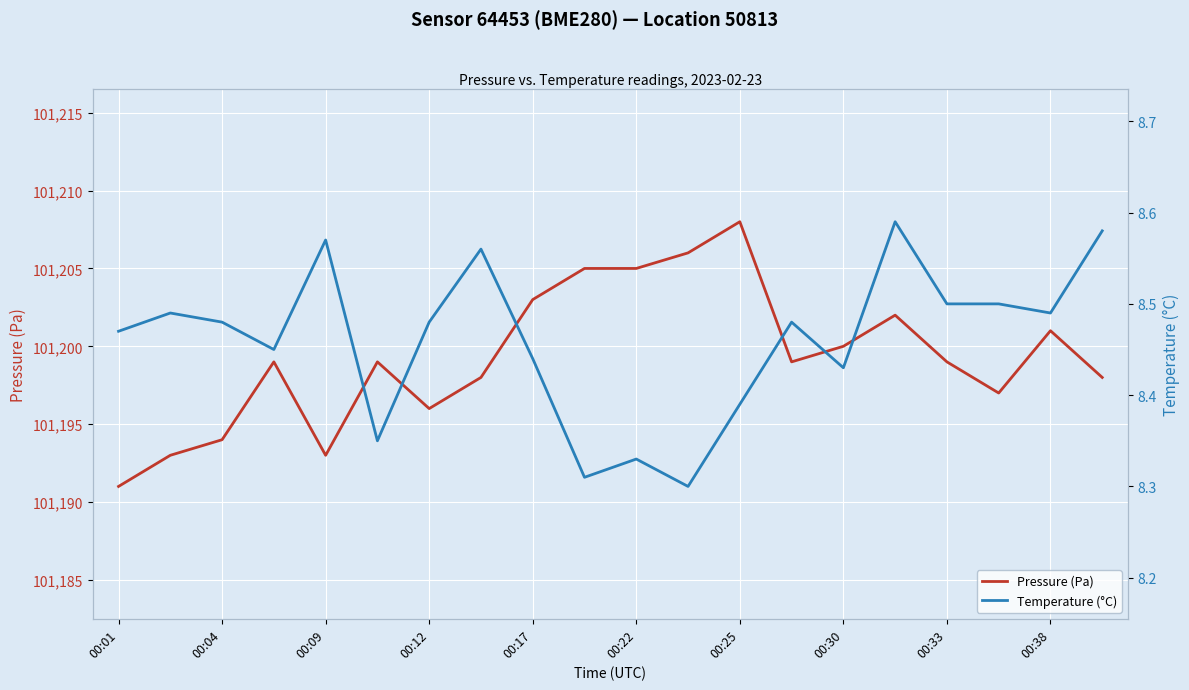

Reading right to left, list all the values displayed in this chart.

Pressure (Pa): 101198.0	101201.0	101197.0	101199.0	101202.0	101200.0	101199.0	101208.0	101206.0	101205.0	101205.0	101203.0	101198.0	101196.0	101199.0	101193.0	101199.0	101194.0	101193.0	101191.0
Temperature (°C): 8.6	8.5	8.5	8.5	8.6	8.4	8.5	8.4	8.3	8.3	8.3	8.4	8.6	8.5	8.3	8.6	8.4	8.5	8.5	8.5